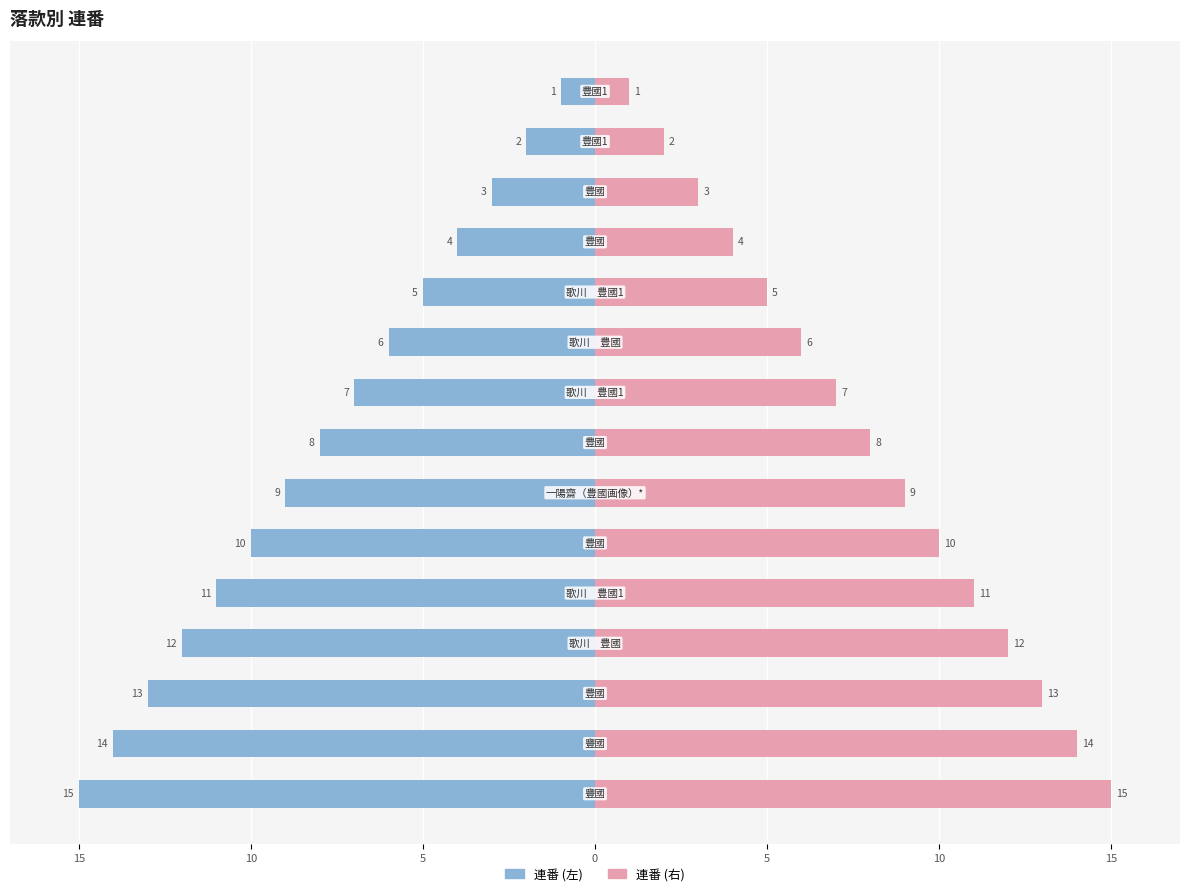

What is the difference between the second highest and minimum values in the 連番 (右) series?

13